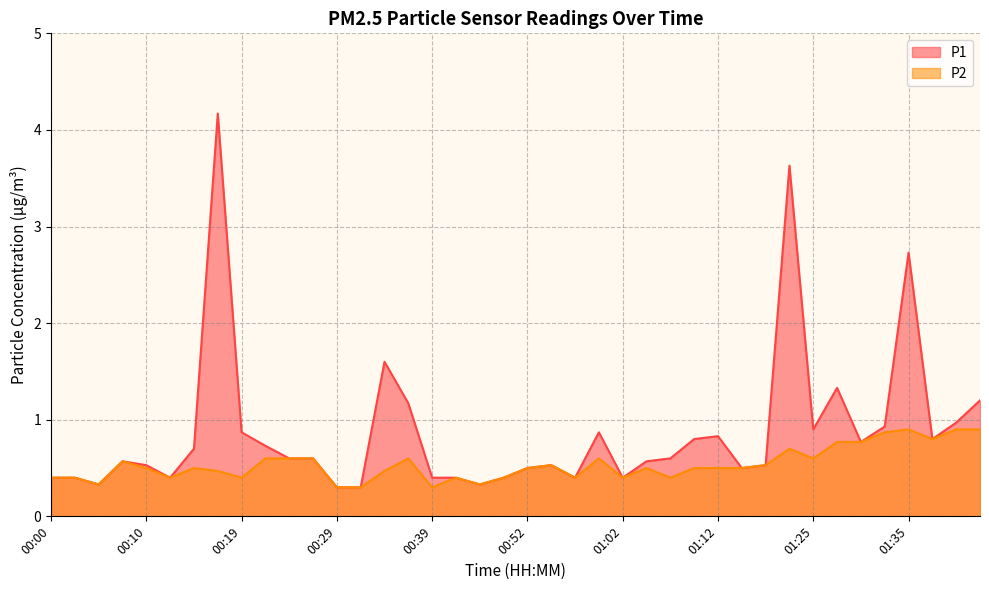

Reading left to right, what are all the values shown in this chart?

P1: 00:00=0.4	00:02=0.4	00:05=0.3	00:07=0.6	00:10=0.5	00:12=0.4	00:14=0.7	00:17=4.2	00:19=0.9	00:22=0.7	00:24=0.6	00:27=0.6	00:29=0.3	00:32=0.3	00:34=1.6	00:37=1.2	00:39=0.4	00:42=0.4	00:47=0.3	00:50=0.4	00:52=0.5	00:55=0.5	00:57=0.4	01:00=0.9	01:02=0.4	01:05=0.6	01:07=0.6	01:10=0.8	01:12=0.8	01:15=0.5	01:17=0.5	01:23=3.6	01:25=0.9	01:28=1.3	01:30=0.8	01:33=0.9	01:35=2.7	01:38=0.8	01:40=1.0	01:43=1.2
P2: 00:00=0.4	00:02=0.4	00:05=0.3	00:07=0.6	00:10=0.5	00:12=0.4	00:14=0.5	00:17=0.5	00:19=0.4	00:22=0.6	00:24=0.6	00:27=0.6	00:29=0.3	00:32=0.3	00:34=0.5	00:37=0.6	00:39=0.3	00:42=0.4	00:47=0.3	00:50=0.4	00:52=0.5	00:55=0.5	00:57=0.4	01:00=0.6	01:02=0.4	01:05=0.5	01:07=0.4	01:10=0.5	01:12=0.5	01:15=0.5	01:17=0.5	01:23=0.7	01:25=0.6	01:28=0.8	01:30=0.8	01:33=0.9	01:35=0.9	01:38=0.8	01:40=0.9	01:43=0.9